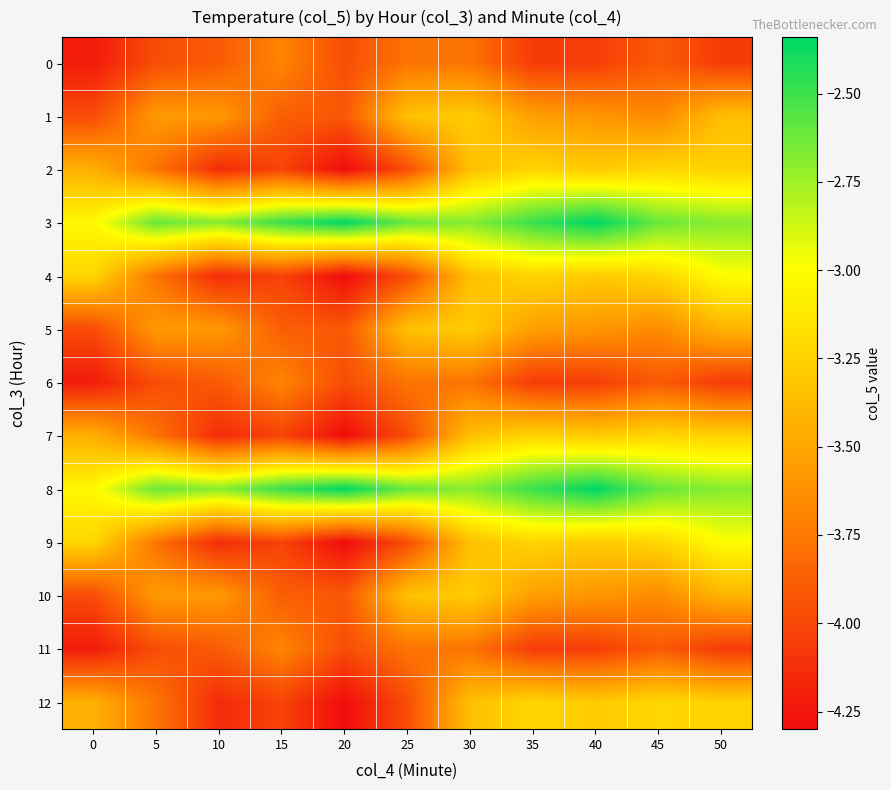

Reading left to right, list all the values displayed in this chart.

0: 0=-4.2	5=-4.0	10=-3.9	15=-3.7	20=-4.0	25=-3.8	30=-3.8	35=-4.1	40=-4.0	45=-3.9	50=-4.1
1: 0=-4.0	5=-3.6	10=-3.6	15=-3.9	20=-3.9	25=-3.3	30=-3.3	35=-3.5	40=-3.6	45=-3.7	50=-3.4
2: 0=-3.4	5=-3.8	10=-4.1	15=-4.0	20=-4.3	25=-4.0	30=-3.4	35=-3.2	40=-3.3	45=-3.2	50=-3.2
3: 0=-3.0	5=-2.6	10=-2.7	15=-2.5	20=-2.3	25=-2.6	30=-2.7	35=-2.5	40=-2.3	45=-2.6	50=-2.7
4: 0=-3.2	5=-3.8	10=-4.1	15=-4.0	20=-4.3	25=-4.0	30=-3.4	35=-3.2	40=-3.3	45=-3.2	50=-3.0
5: 0=-4.0	5=-3.6	10=-3.6	15=-3.9	20=-3.9	25=-3.3	30=-3.3	35=-3.5	40=-3.6	45=-3.7	50=-3.4
6: 0=-4.2	5=-4.0	10=-3.9	15=-3.7	20=-4.0	25=-3.8	30=-3.8	35=-4.1	40=-4.0	45=-3.9	50=-4.1
7: 0=-3.4	5=-3.8	10=-4.1	15=-4.0	20=-4.3	25=-4.0	30=-3.4	35=-3.2	40=-3.3	45=-3.2	50=-3.2
8: 0=-3.0	5=-2.6	10=-2.7	15=-2.5	20=-2.3	25=-2.6	30=-2.7	35=-2.5	40=-2.3	45=-2.6	50=-2.7
9: 0=-3.2	5=-3.8	10=-4.1	15=-4.0	20=-4.3	25=-4.0	30=-3.4	35=-3.2	40=-3.3	45=-3.2	50=-3.0
10: 0=-4.0	5=-3.6	10=-3.6	15=-3.9	20=-3.9	25=-3.3	30=-3.3	35=-3.5	40=-3.6	45=-3.7	50=-3.4
11: 0=-4.2	5=-4.0	10=-3.9	15=-3.7	20=-4.0	25=-3.8	30=-3.8	35=-4.1	40=-4.0	45=-3.9	50=-4.1
12: 0=-3.4	5=-3.8	10=-4.1	15=-4.0	20=-4.3	25=-4.0	30=-3.4	35=-3.2	40=-3.3	45=-3.2	50=-3.2